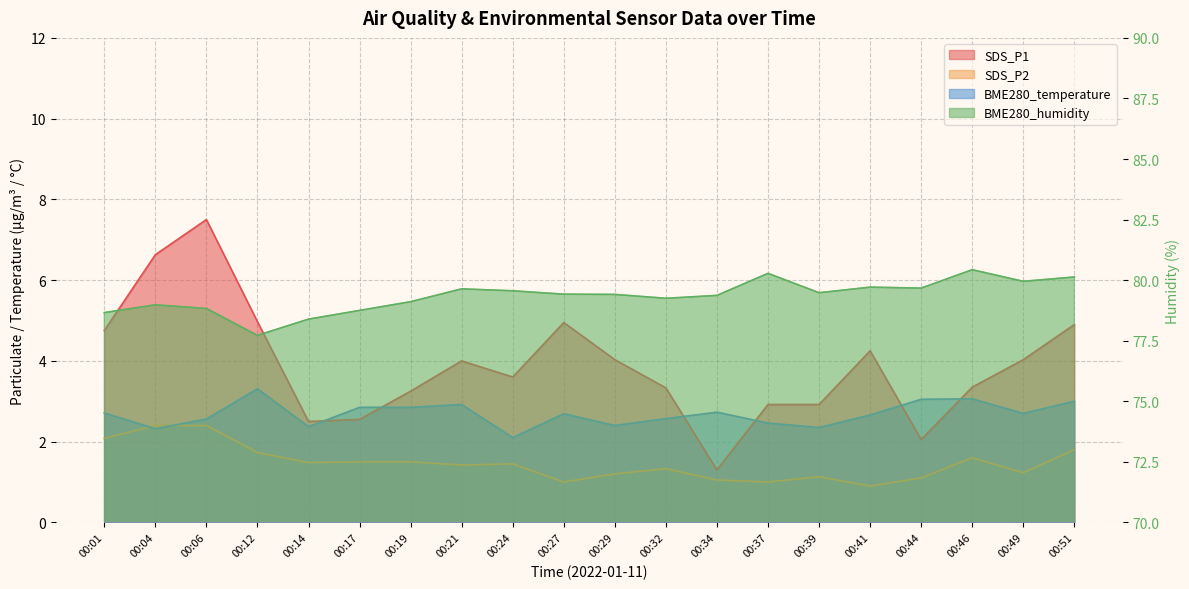

The BME280_humidity series shows 80.4 at 00:46. True or false?

True